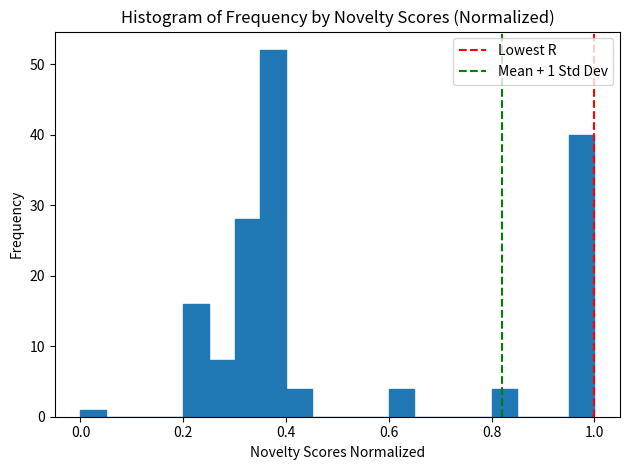

Around what value on the x-axis is the tallest bar? Give the approximate position of its centre, as read against the axis.

0.38